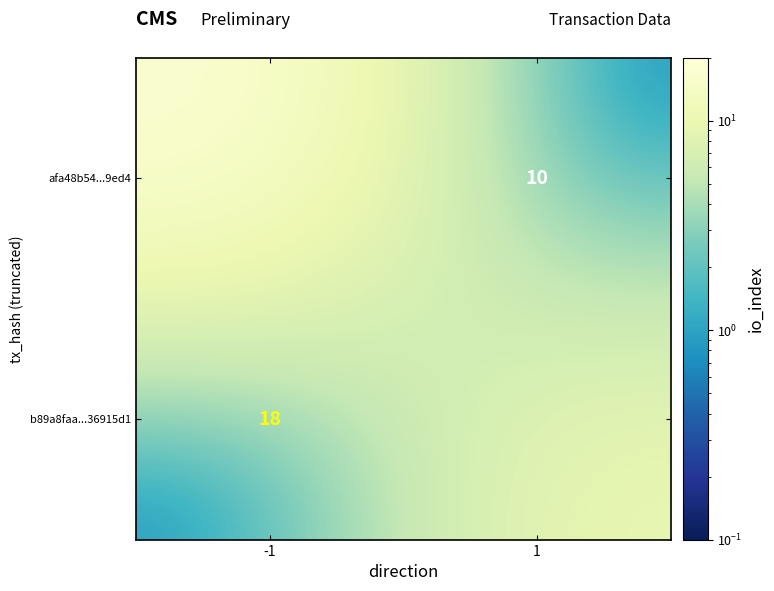

What is the total value across all series at 1?

10.0